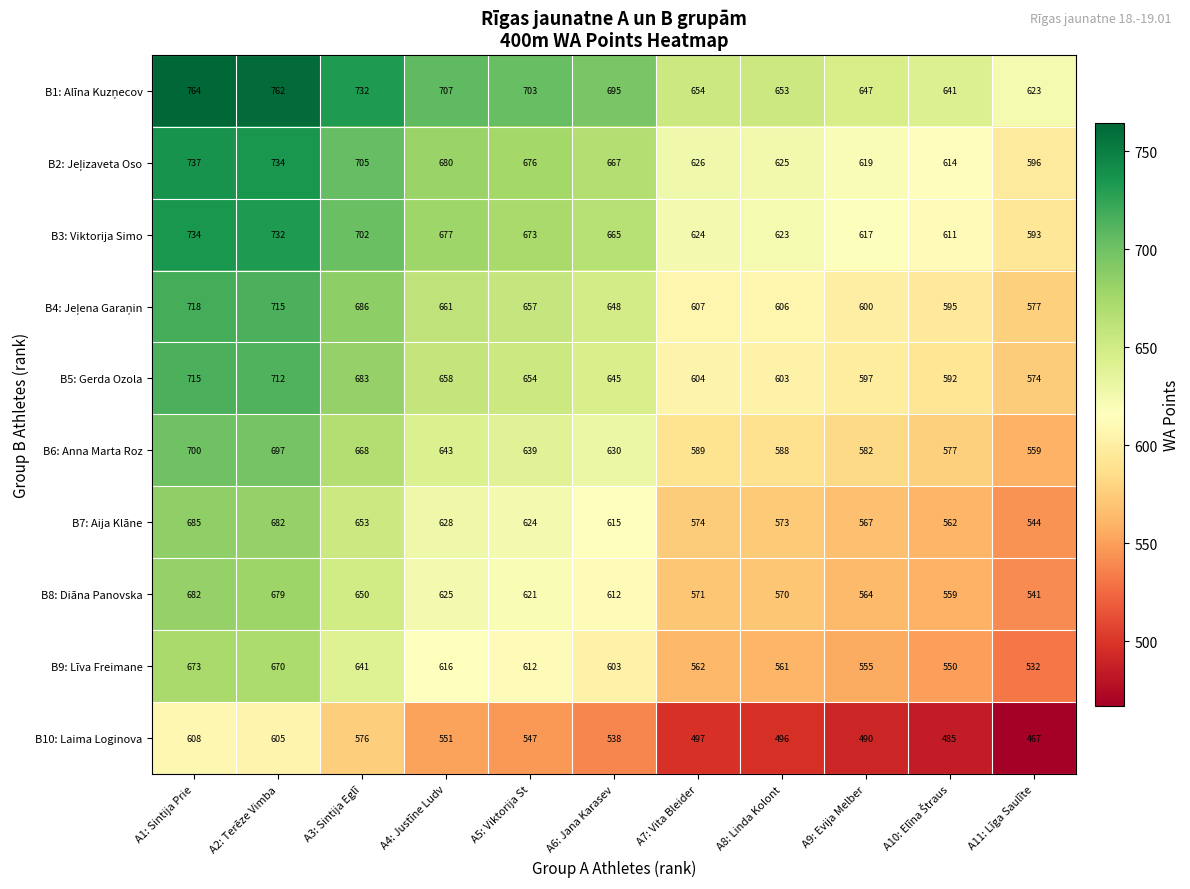

What is the minimum value shown in the chart?

467